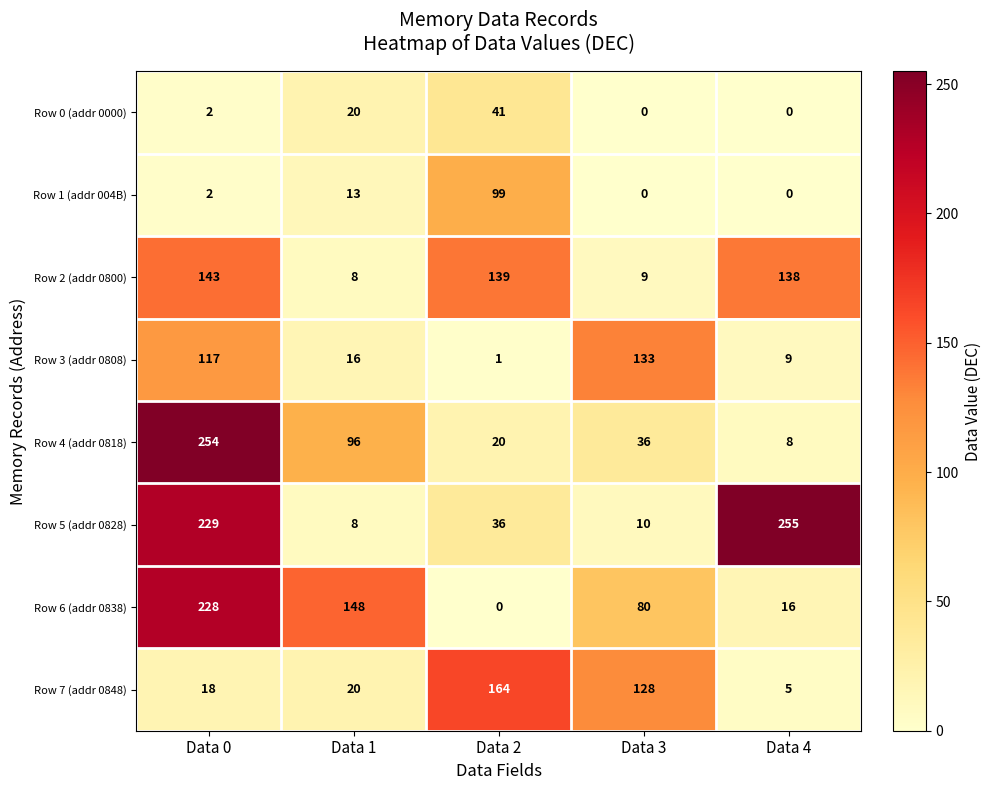

What is the difference between the highest and lowest values at Data 3?

133